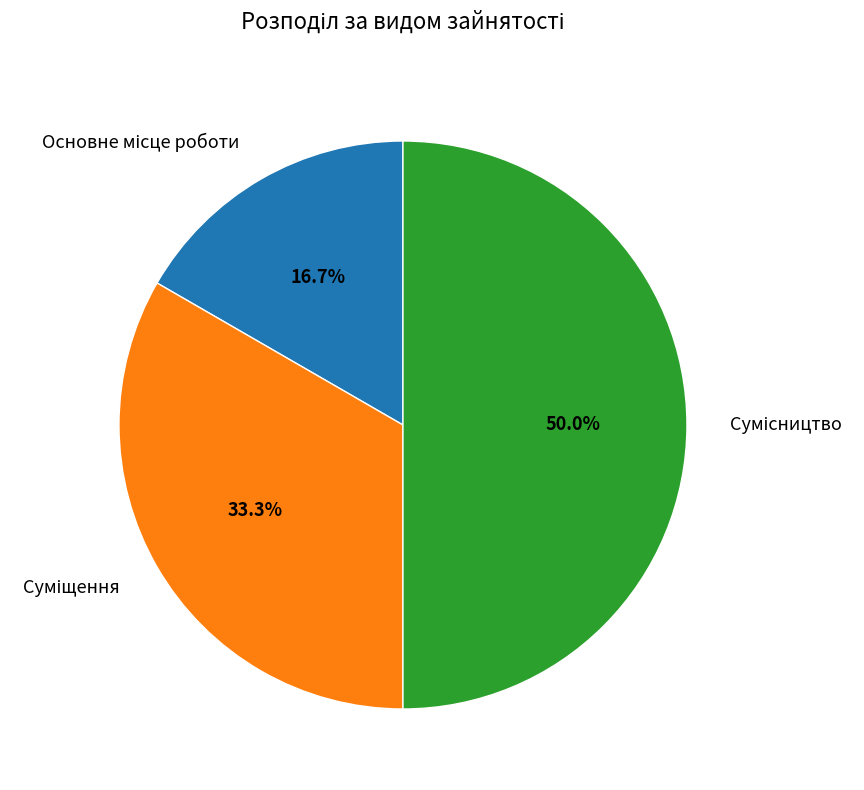

How many slices are in this pie chart?

3